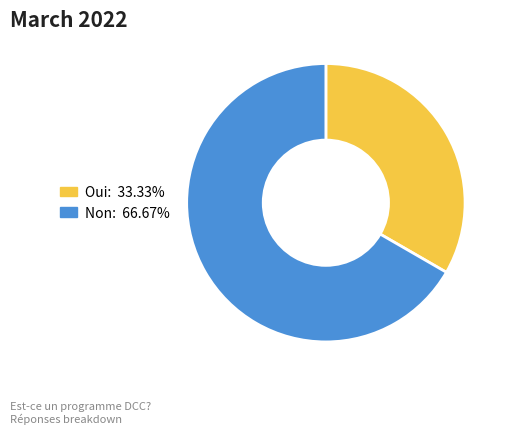

Which category accounts for the majority?

Non